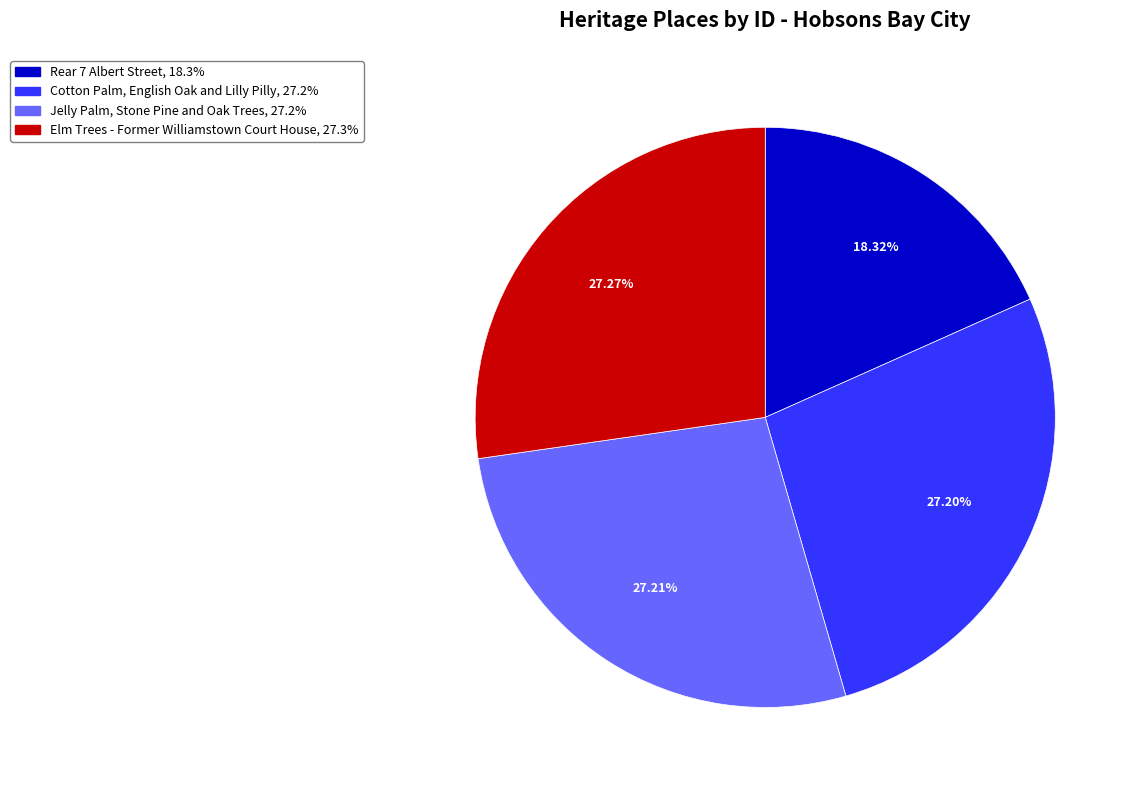

To the nearest percent, what is the combined percentage of Rear 7 Albert Street and Jelly Palm, Stone Pine and Oak Trees?

46%